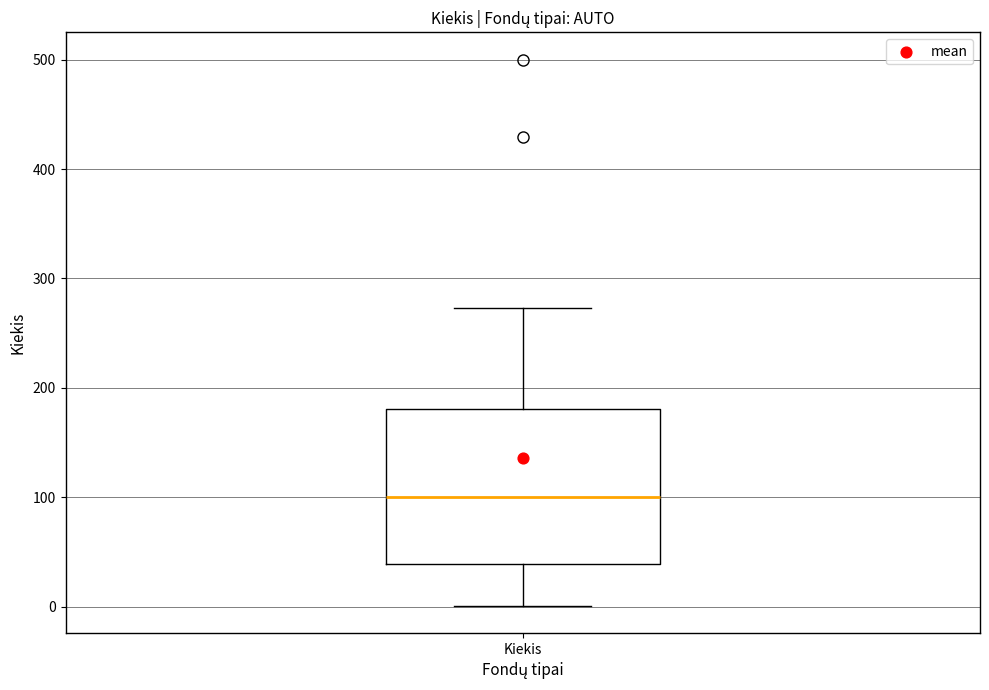

Where does the upper whisker of the box for Kiekis end on the y-axis? The values are not printed on the chart, so give them approximately, as read against the axis.

270